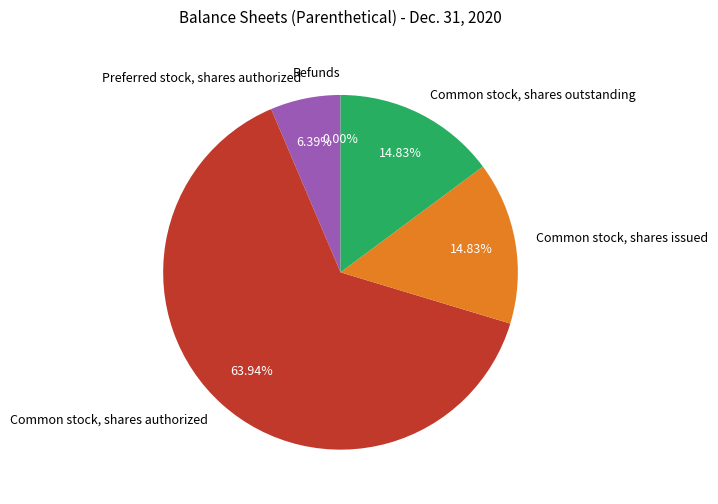

Combined, what portion of the pie is Preferred stock, shares authorized and Common stock, shares issued?

21.2%